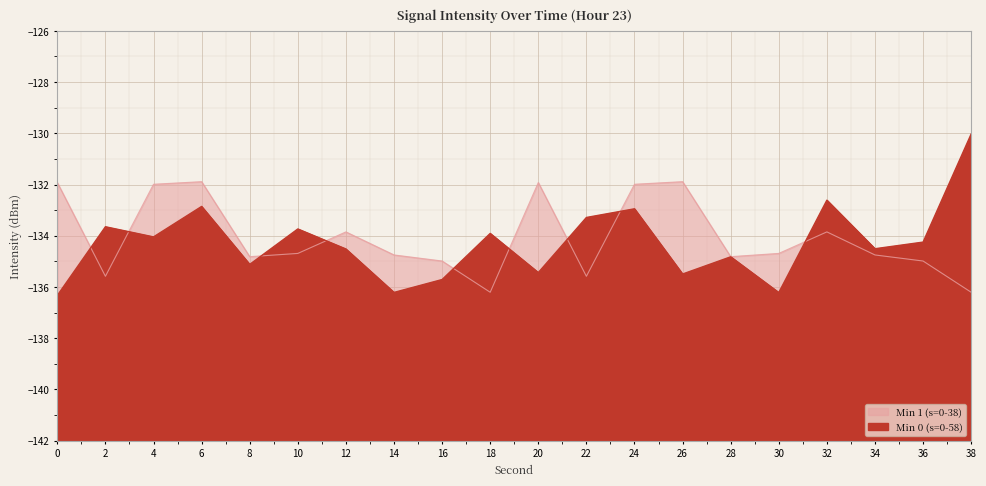

At which label is Min 0 (s=0-58) closest to -133?

24